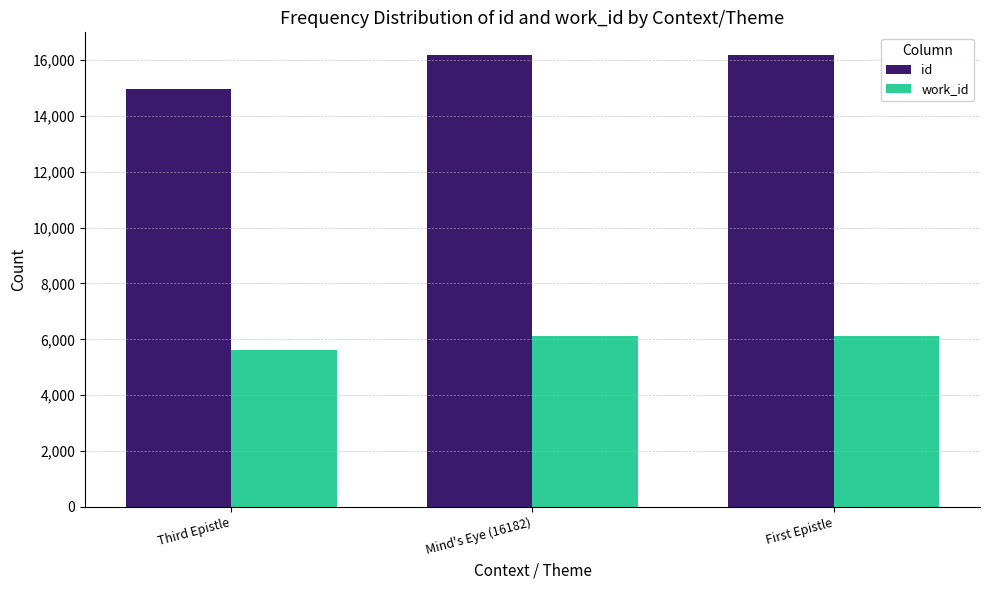

Which series changed the most between Third Epistle and First Epistle?

id